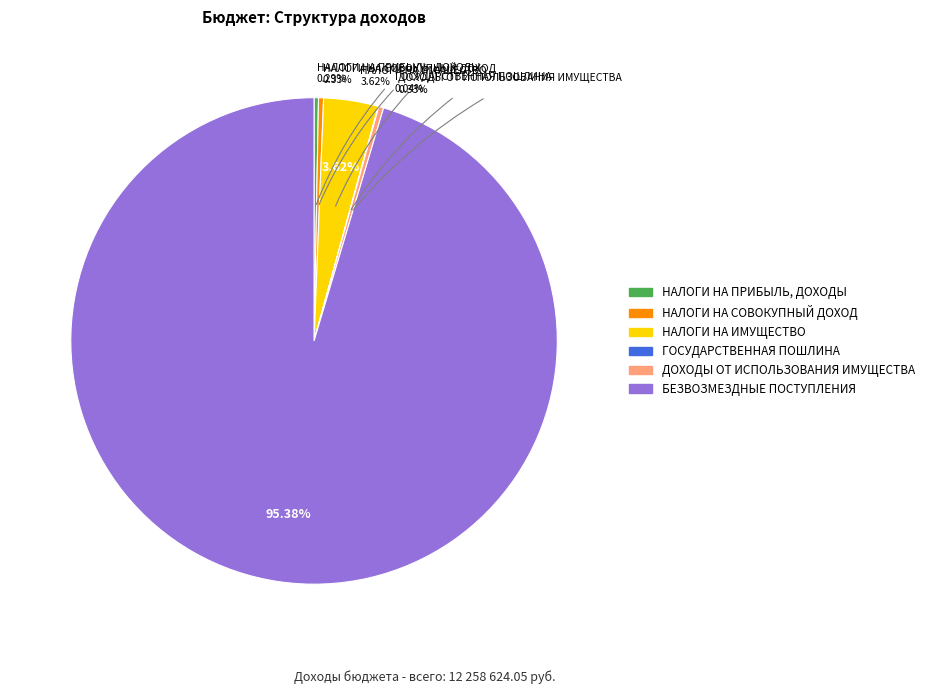

What is the ratio of the value at БЕЗВОЗМЕЗДНЫЕ ПОСТУПЛЕНИЯ to the value at НАЛОГИ НА ИМУЩЕСТВО?

26.3